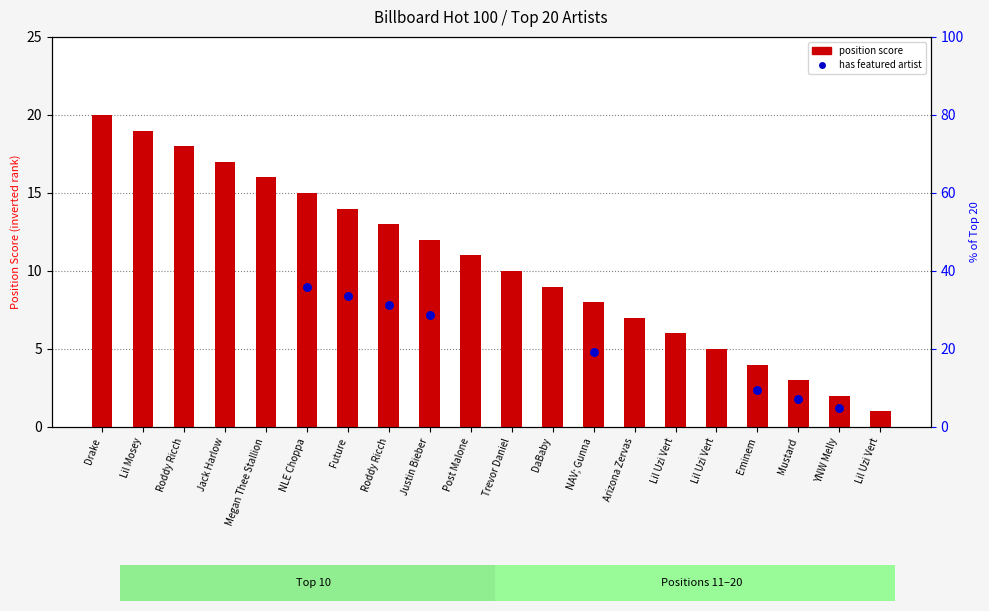

What is the change in value from Eminem to YNW Melly?

-2